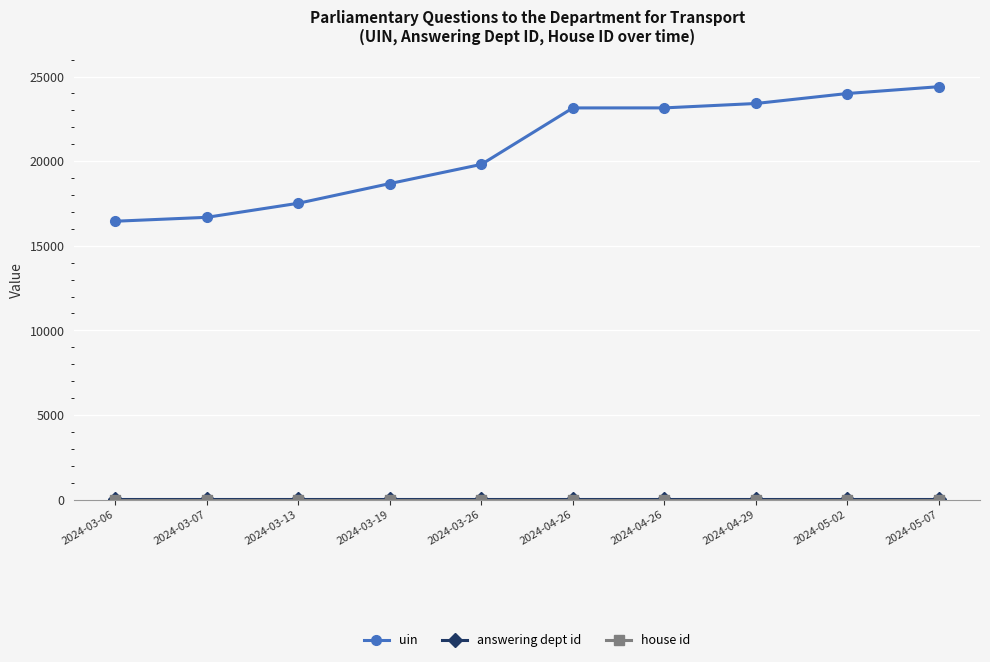

Rank the series at 2024-05-07 from lowest to highest value.

house id, answering dept id, uin